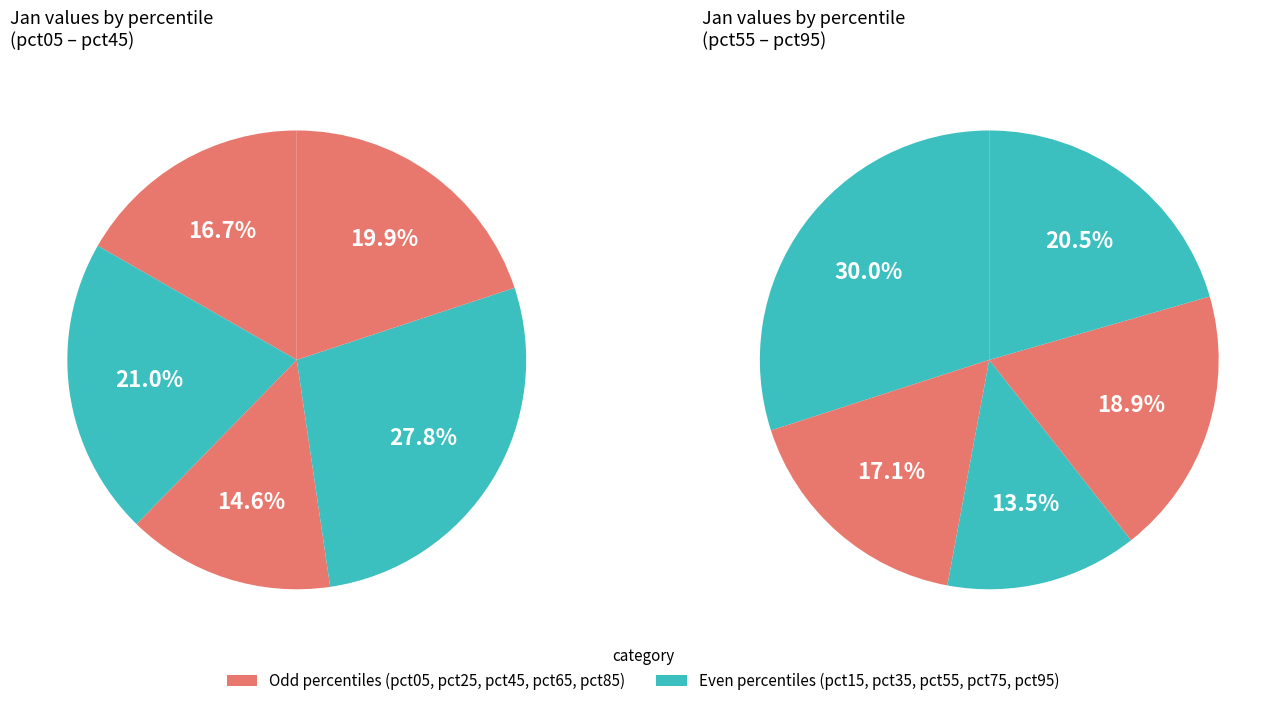

The pct25 slice represents 1% of the pie. True or false?

False